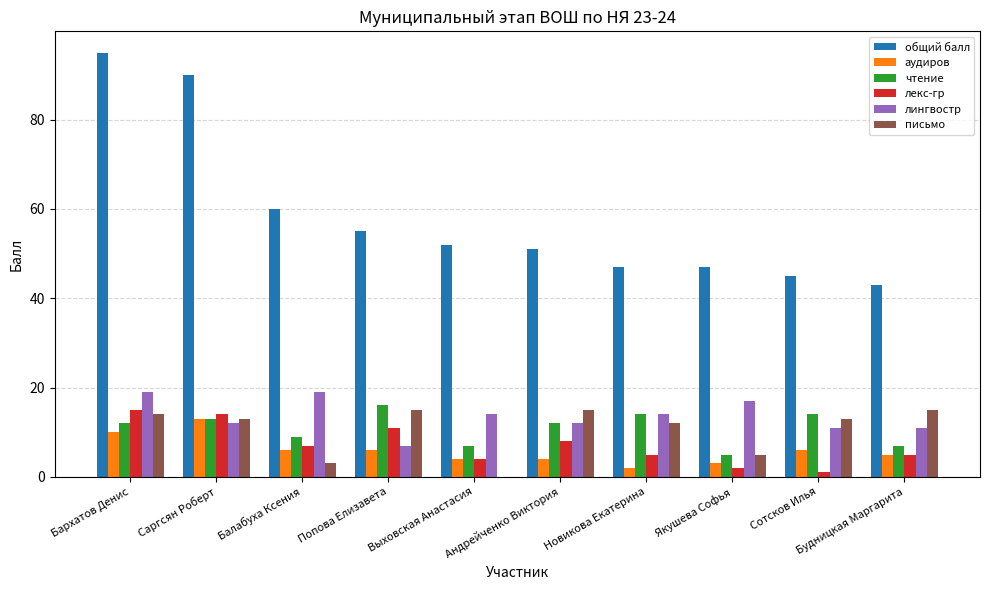

The value of лекс-гр at Якушева Софья is 2. True or false?

True